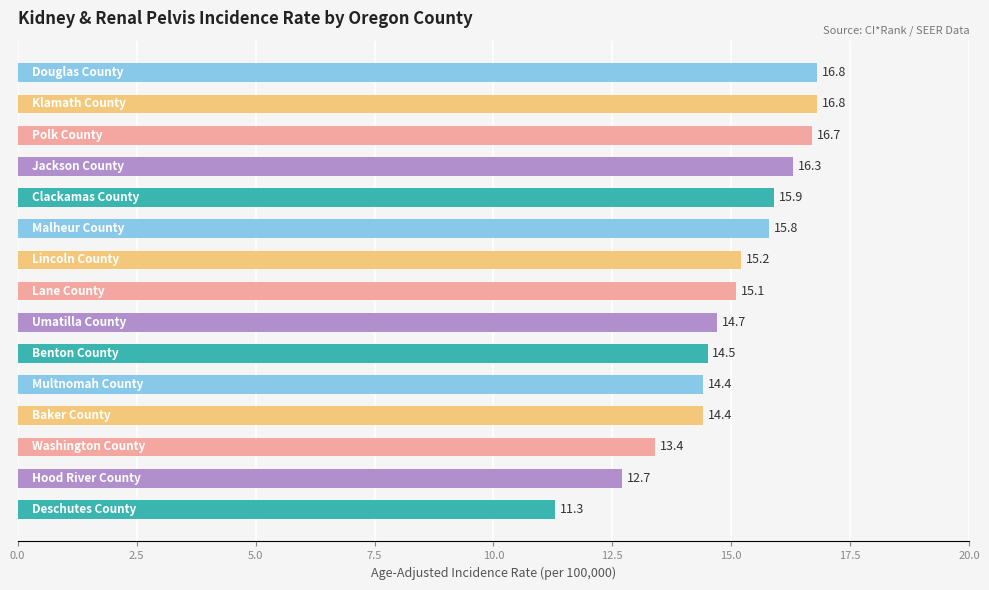

What is the difference between the second highest and minimum values?

5.5